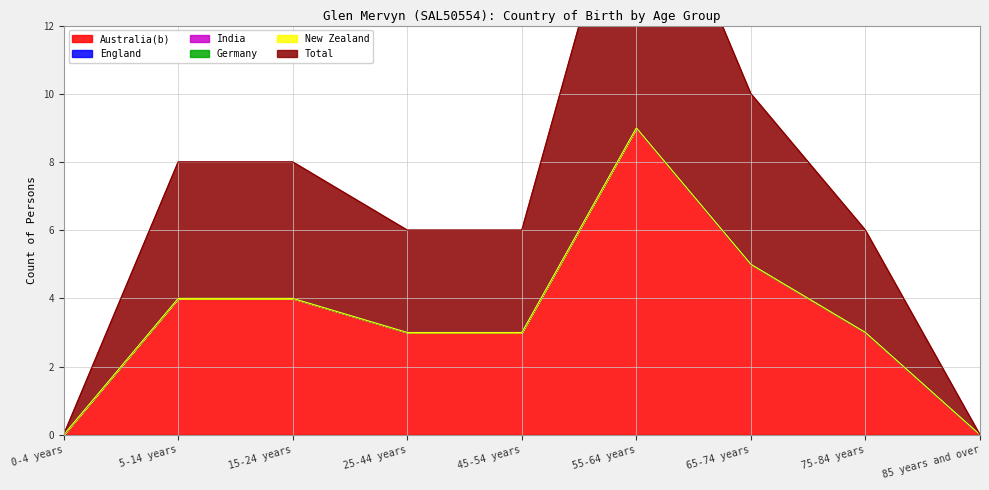

Does the chart have visible grid lines?

Yes